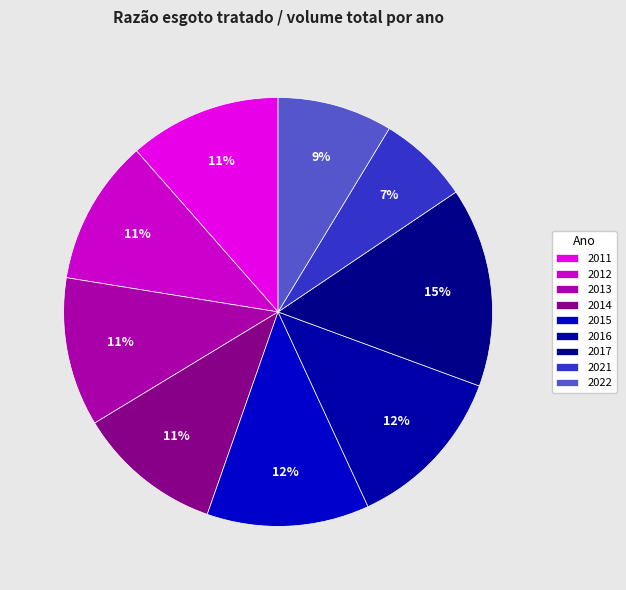

How many segments does this pie chart have?

9